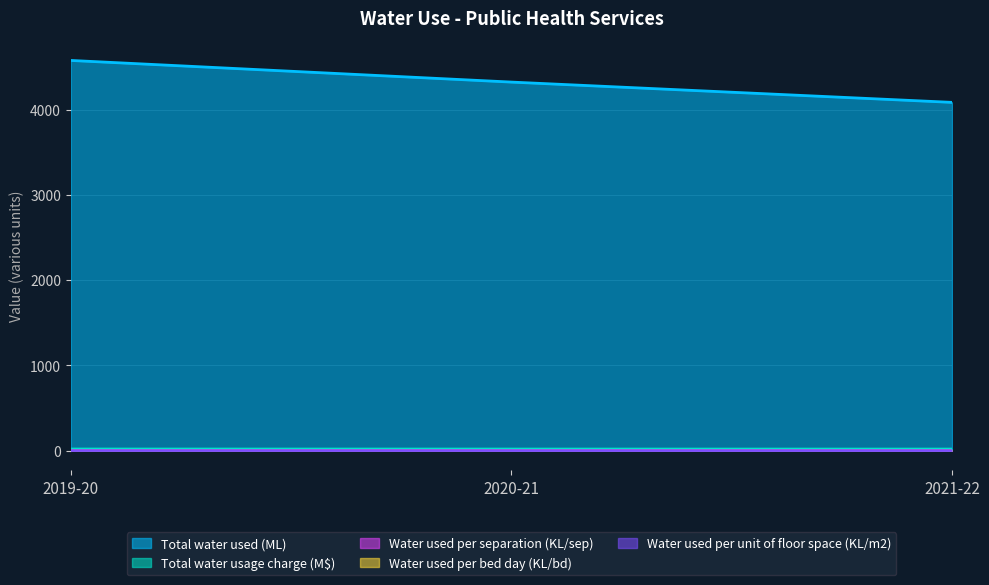

What is the maximum value for Water used per separation (KL/sep)?

2.5